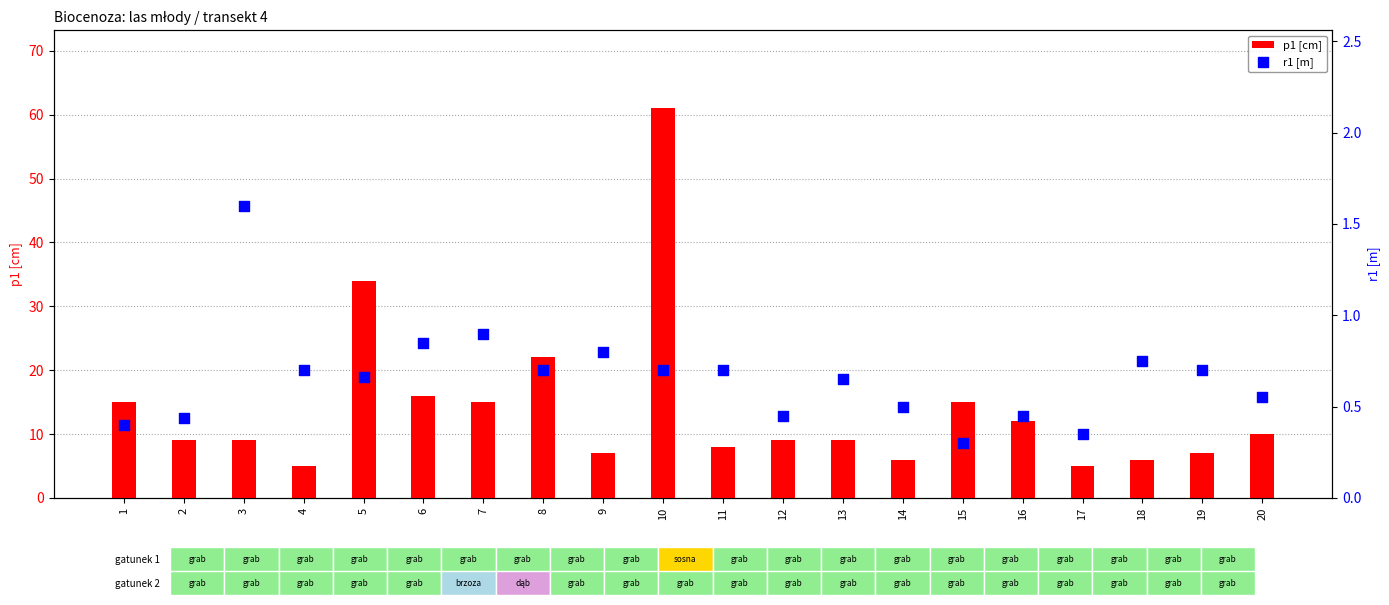

At which category is the sum across all series the highest?

10